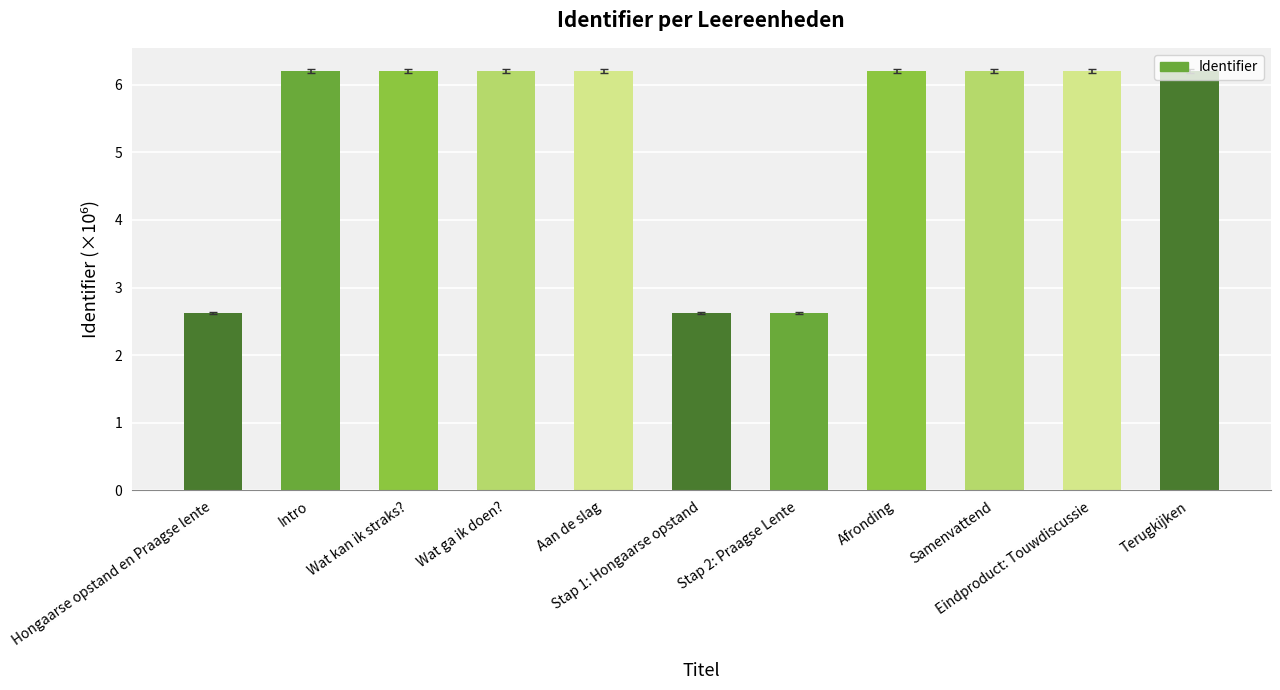

Reading right to left, list all the values displayed in this chart.

Terugkijken=6.2	Eindproduct: Touwdiscussie=6.2	Samenvattend=6.2	Afronding=6.2	Stap 2: Praagse Lente=2.6	Stap 1: Hongaarse opstand=2.6	Aan de slag=6.2	Wat ga ik doen?=6.2	Wat kan ik straks?=6.2	Intro=6.2	Hongaarse opstand en Praagse lente=2.6